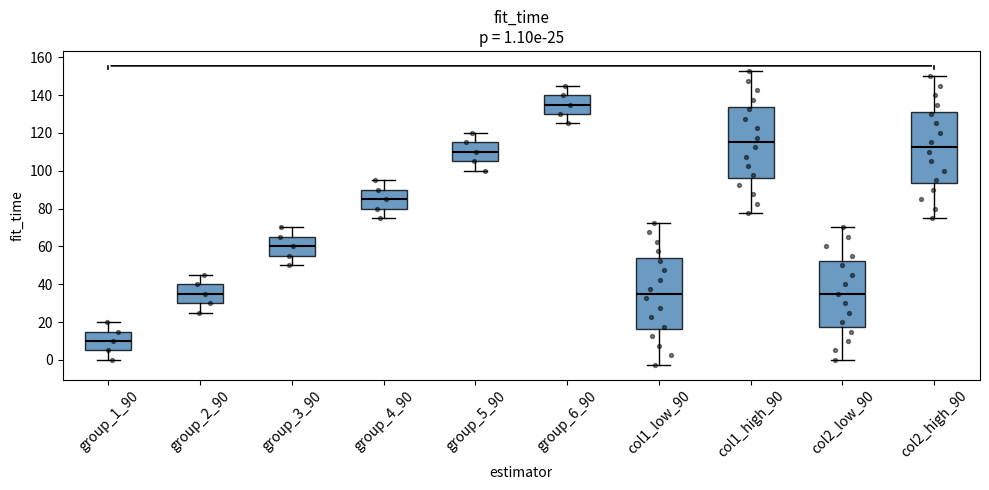

Which box has the lowest median line?

group_1_90